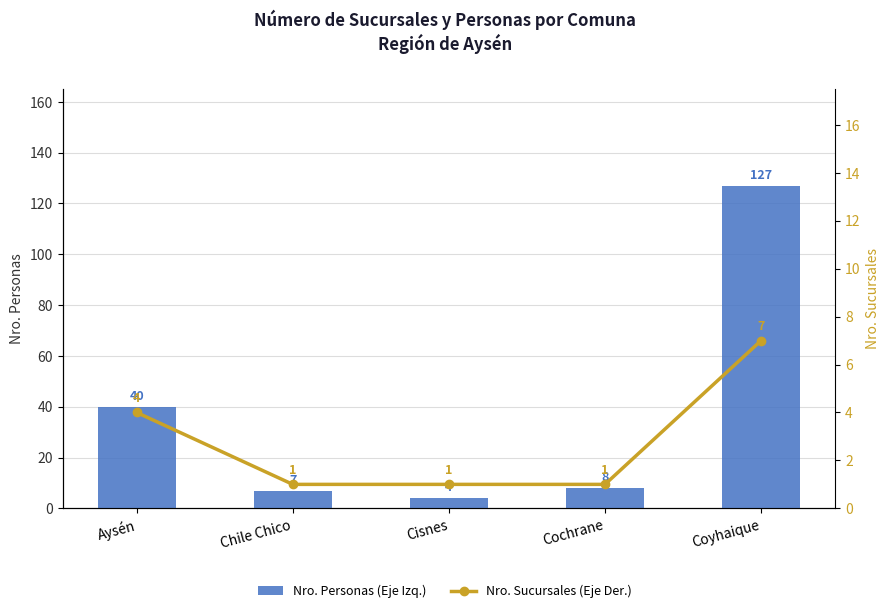

True or false: Nro. Personas (Eje Izq.) has a value of 127 at Coyhaique.

True